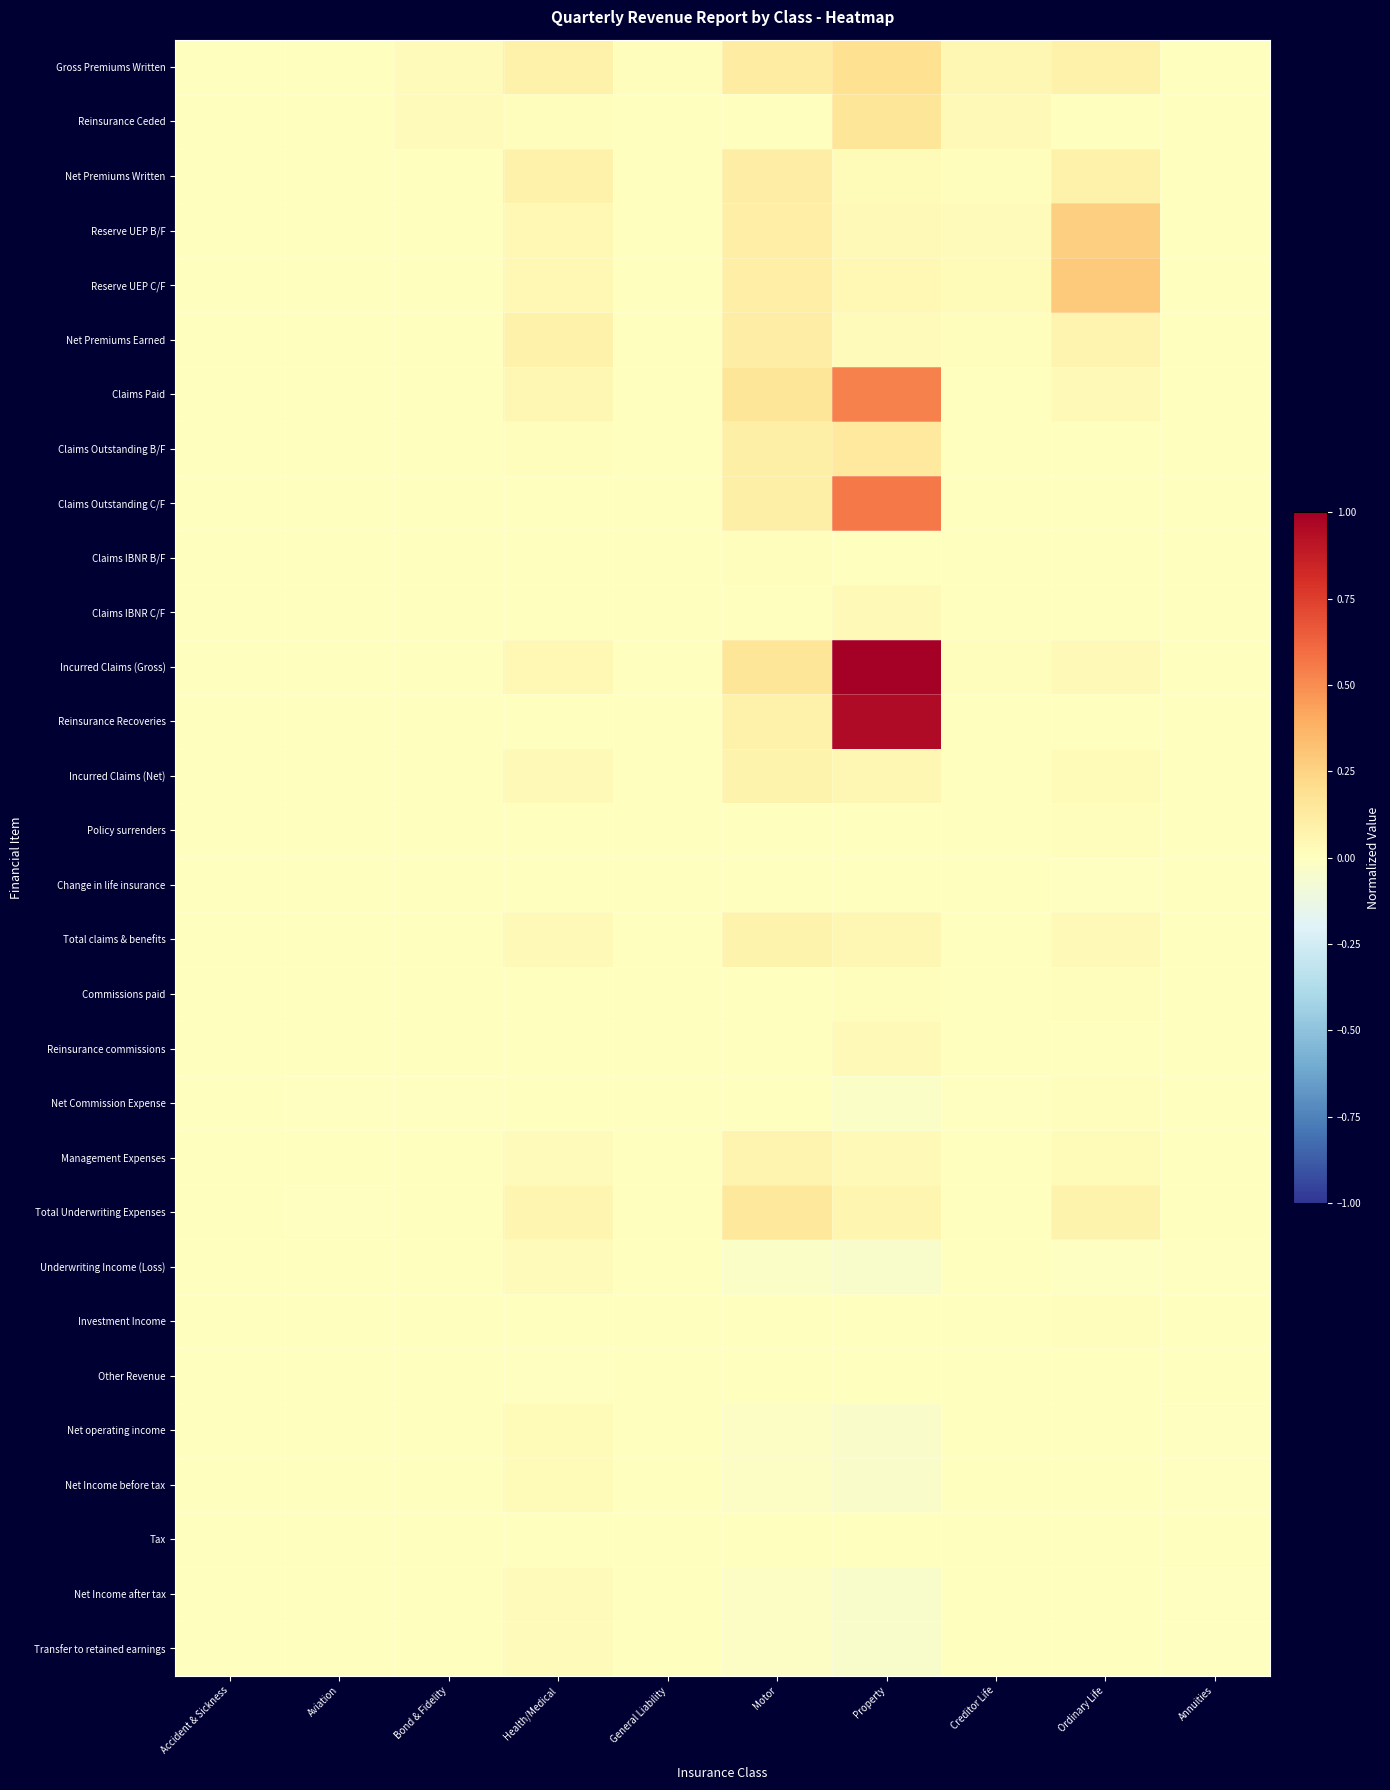

Which series has the widest spread of values?

Incurred Claims (Gross)